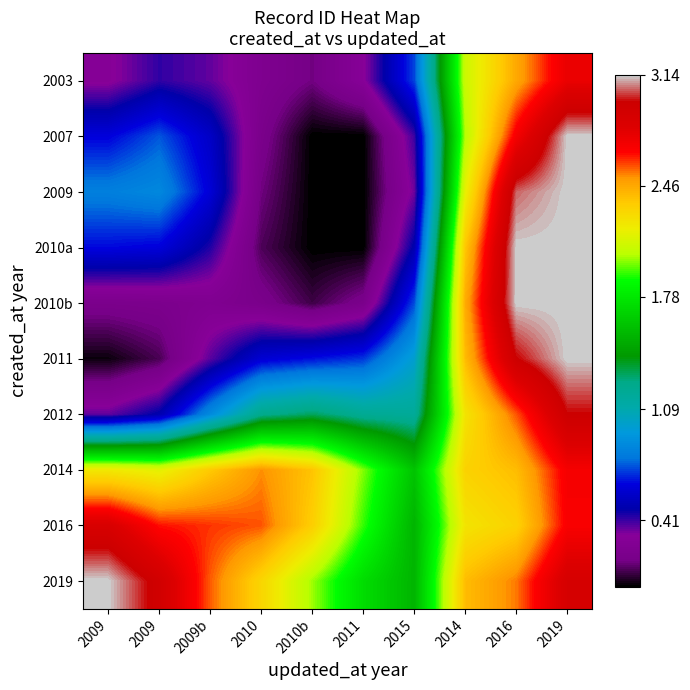

At which category does the chart reach its minimum across all series?

2010b